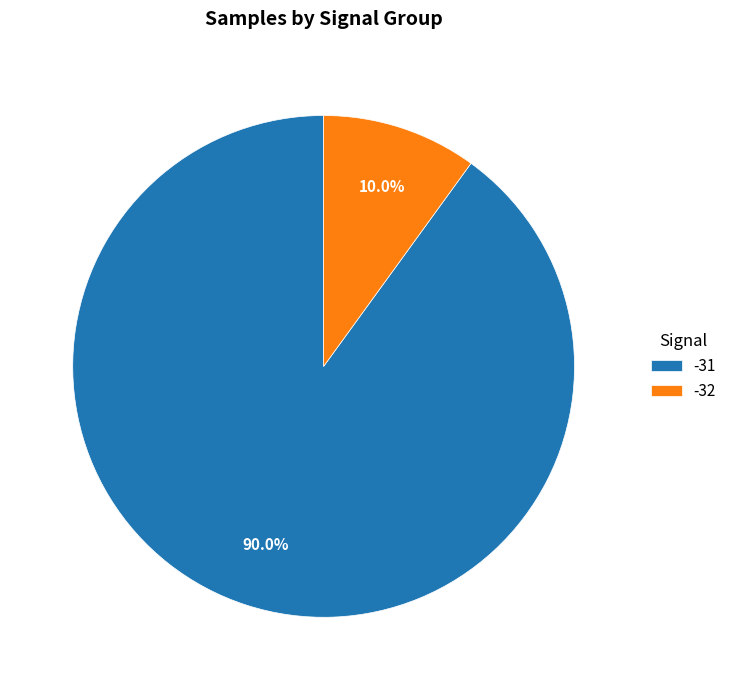

Do -32 and -31 together represent more than half of the pie?

Yes